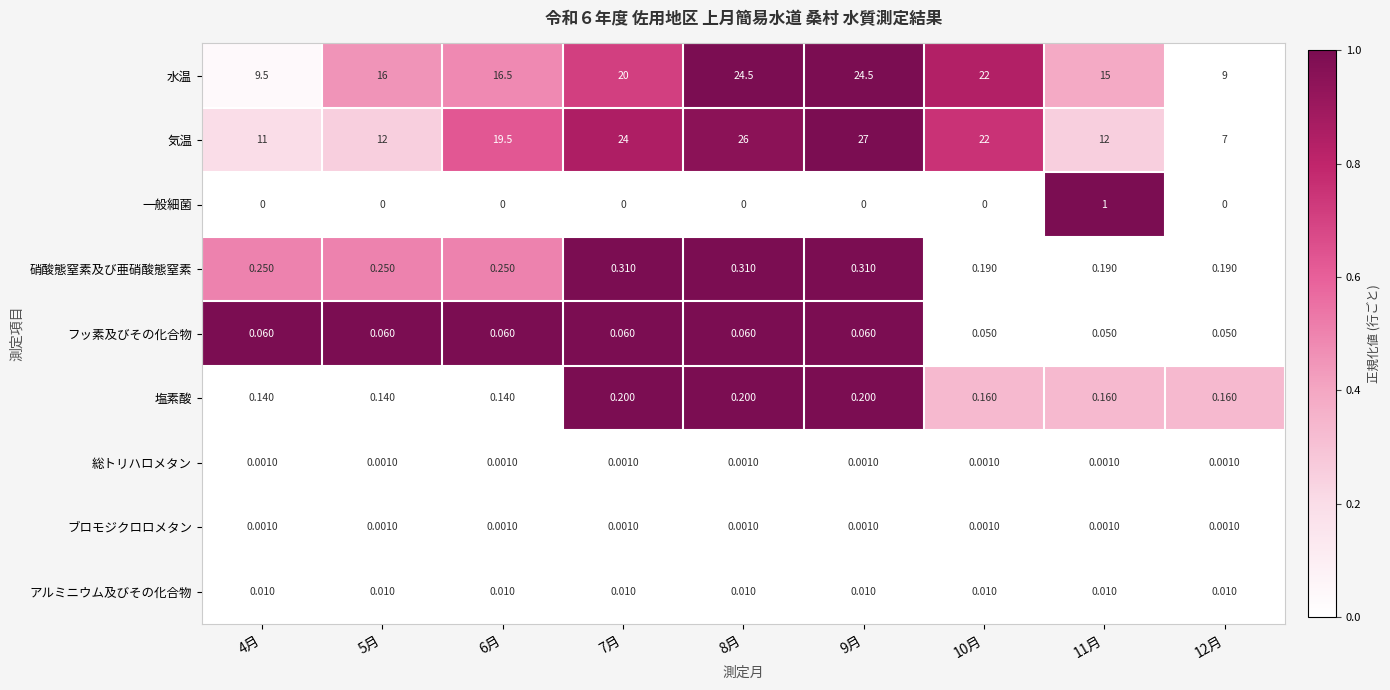

Which series changed the most between 5月 and 7月?

気温